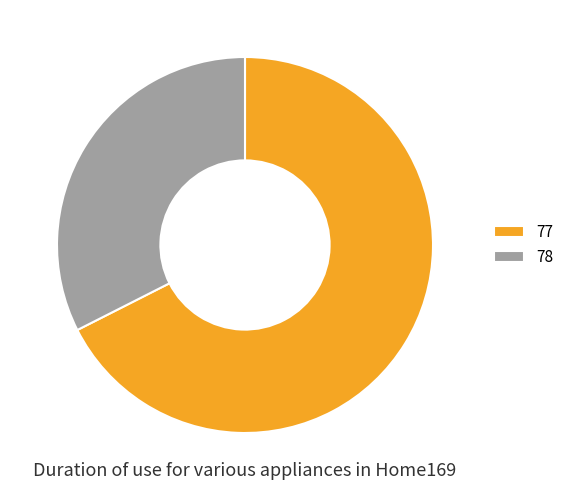

Between 77 and 78, which is larger?

77